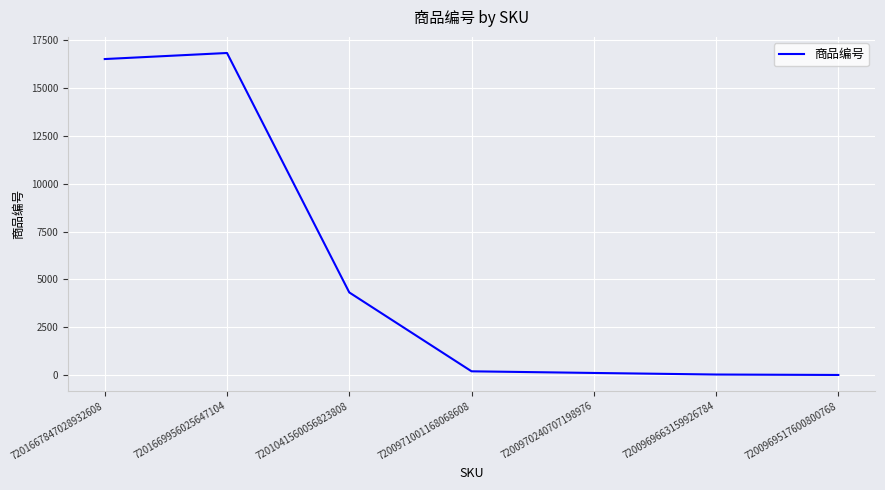

Does the chart display data point markers on the line(s)?

No